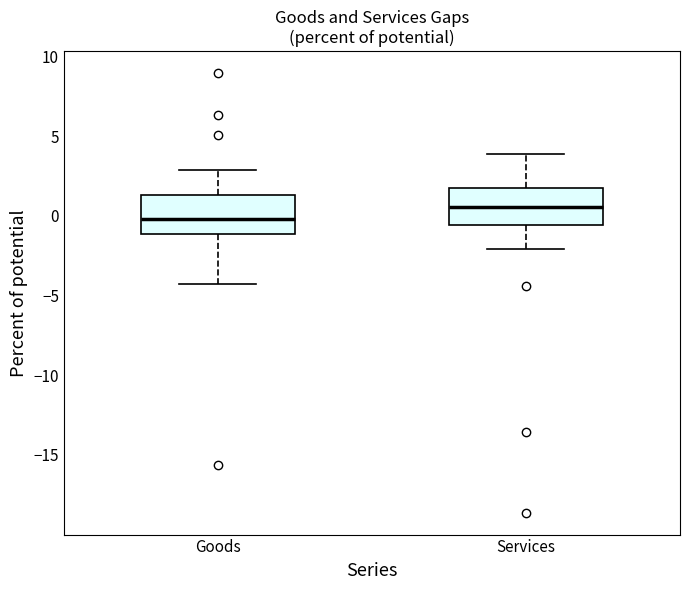

Reading left to right, transcribe this box plot: for each box, give where its median line is, the range the box spans, and where its two whiskers end, as read against the y-axis. The values are not printed on the chart, so give them approximately, as read against the axis.

Goods: median 0.0, box -1.0 to 1.5, whiskers -4.5 to 3.0
Services: median 0.5, box -0.5 to 2.0, whiskers -2.0 to 4.0